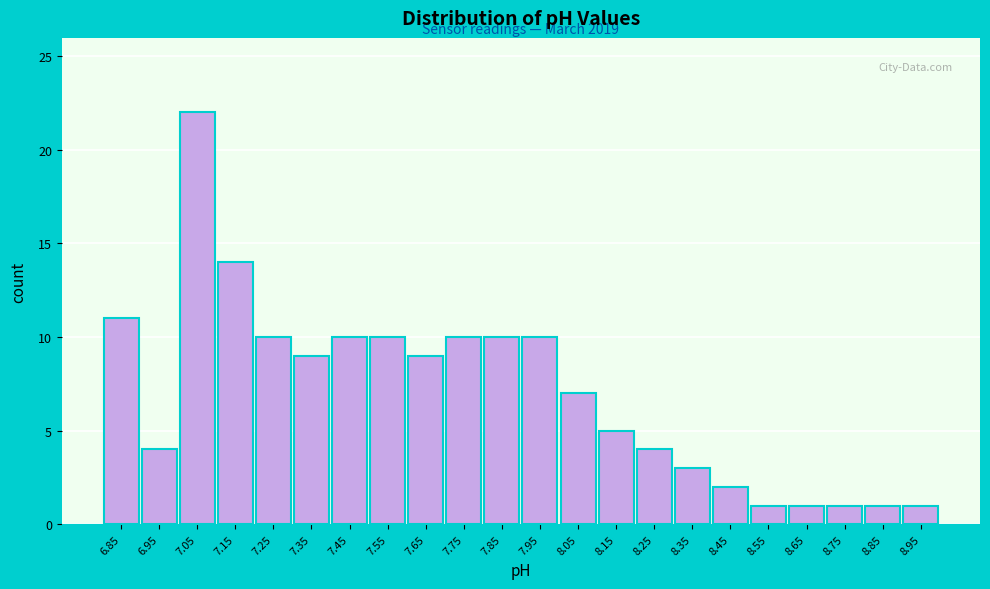

Reading left to right, what are all the values shown in this chart?

6.85=11	6.95=4	7.05=22	7.15=14	7.25=10	7.35=9	7.45=10	7.55=10	7.65=9	7.75=10	7.85=10	7.95=10	8.05=7	8.15=5	8.25=4	8.35=3	8.45=2	8.55=1	8.65=1	8.75=1	8.85=1	8.95=1